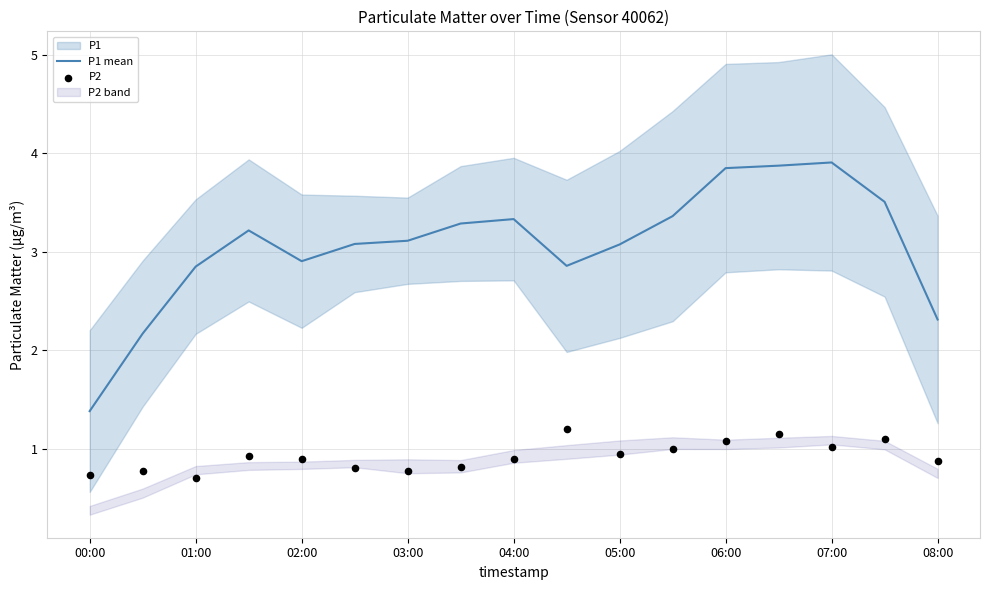

Which category has the lowest value in the P1 mean series?

00:00